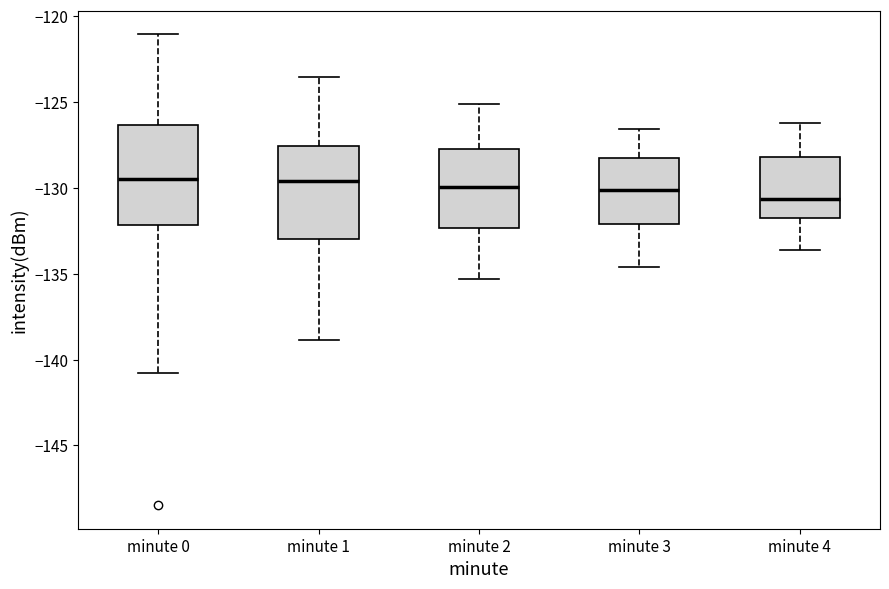

Where does the median line of the box for minute 3 sit on the y-axis? The values are not printed on the chart, so give them approximately, as read against the axis.

-130.0